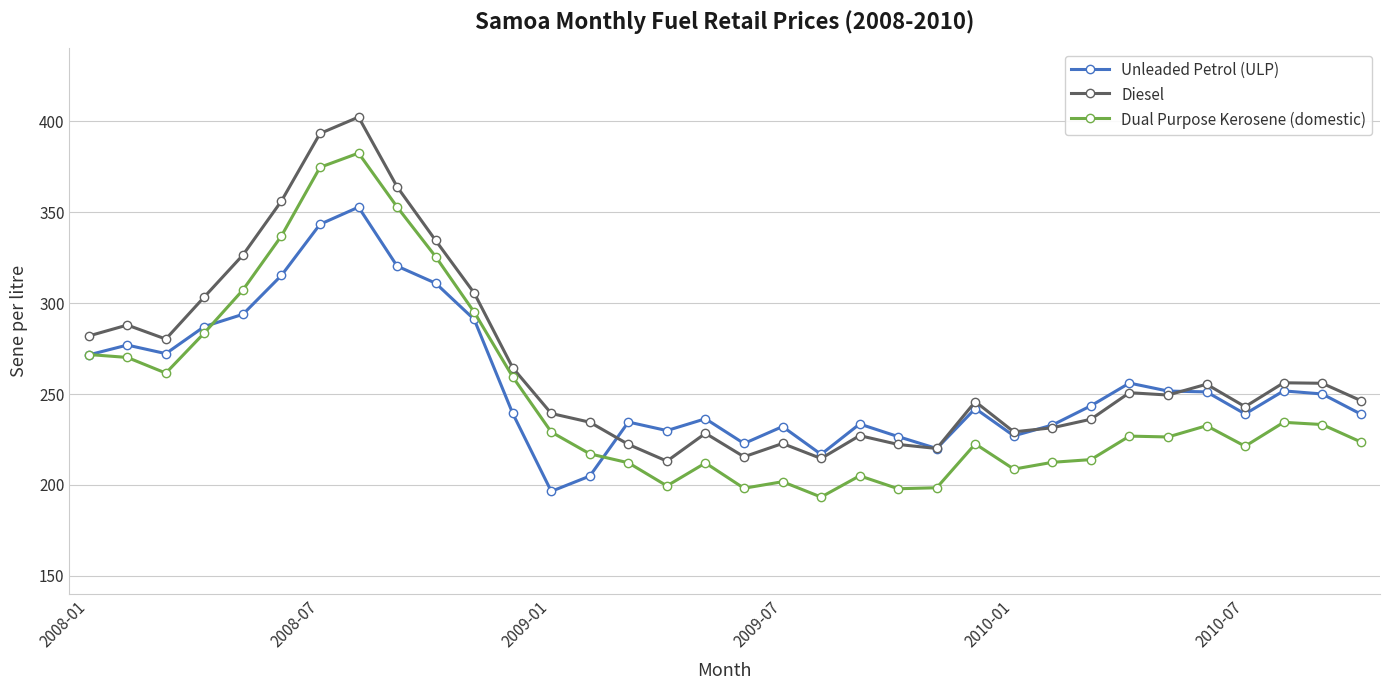

At how many categories does at least one series exceed 347?

4